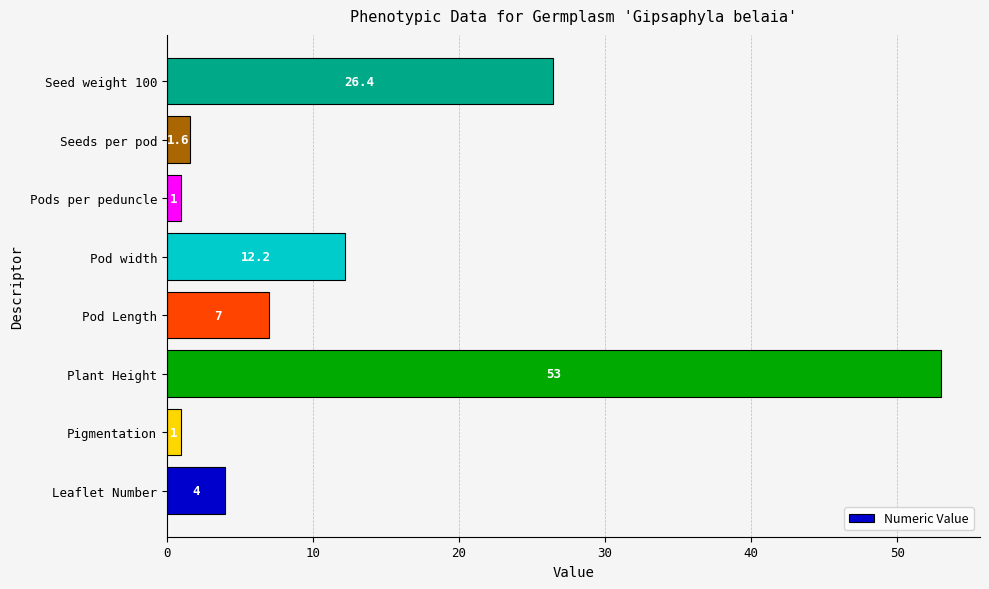

Which category has the highest value across all series?

Plant Height